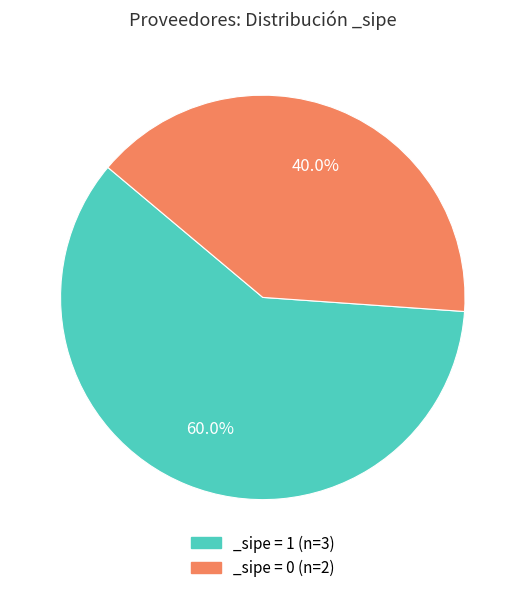

Between _sipe = 1 (n=3) and _sipe = 0 (n=2), which is larger?

_sipe = 1 (n=3)